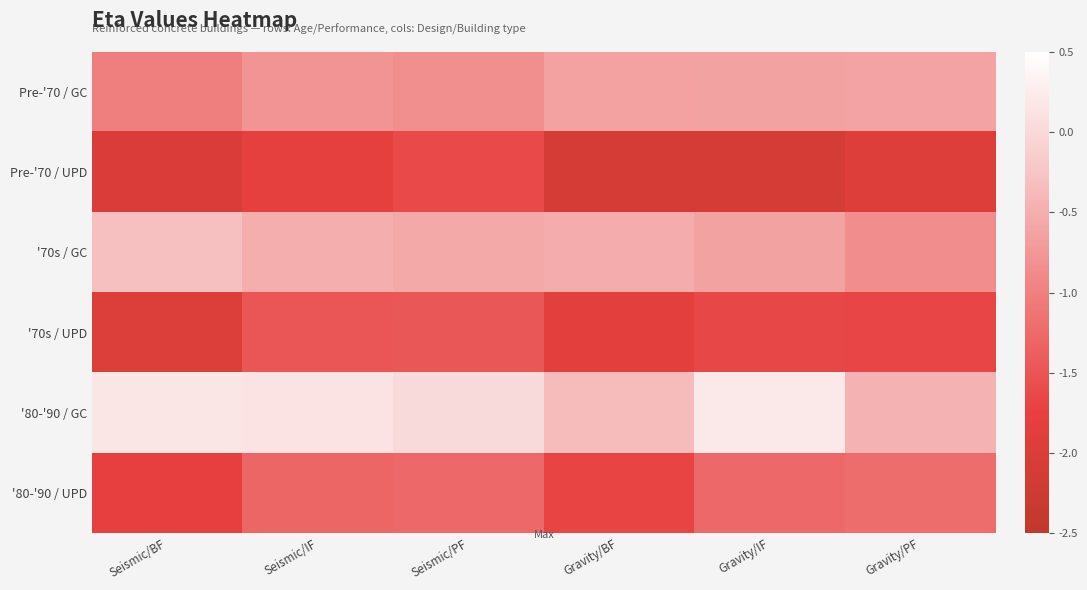

What is the difference between the highest and lowest values at Gravity/PF?

1.5